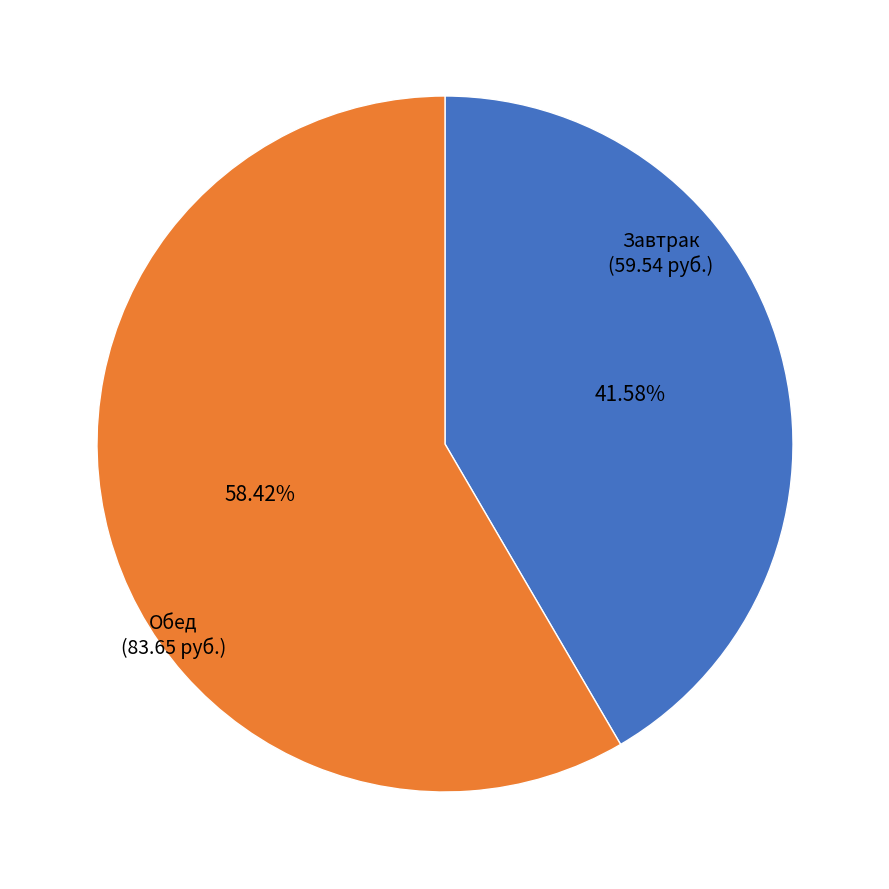

Is there a majority slice in this chart?

Yes